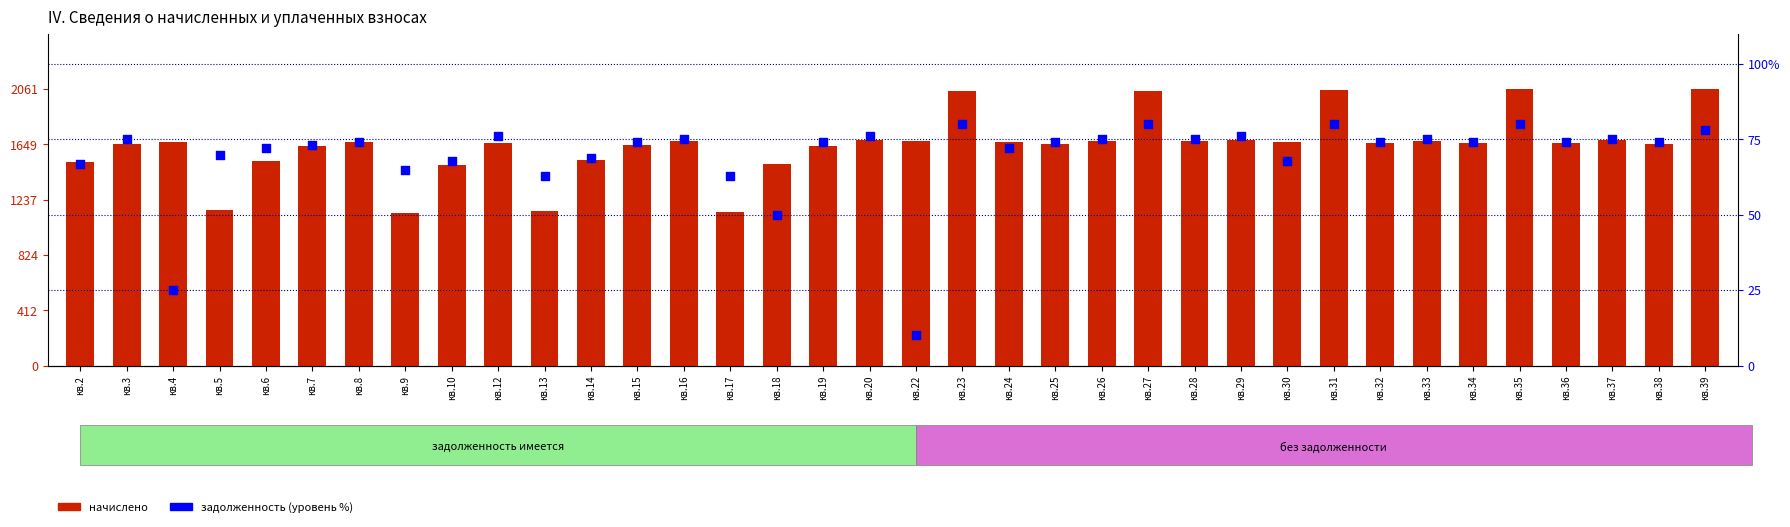

Which series has the largest Y range (max minus min)?

начислено